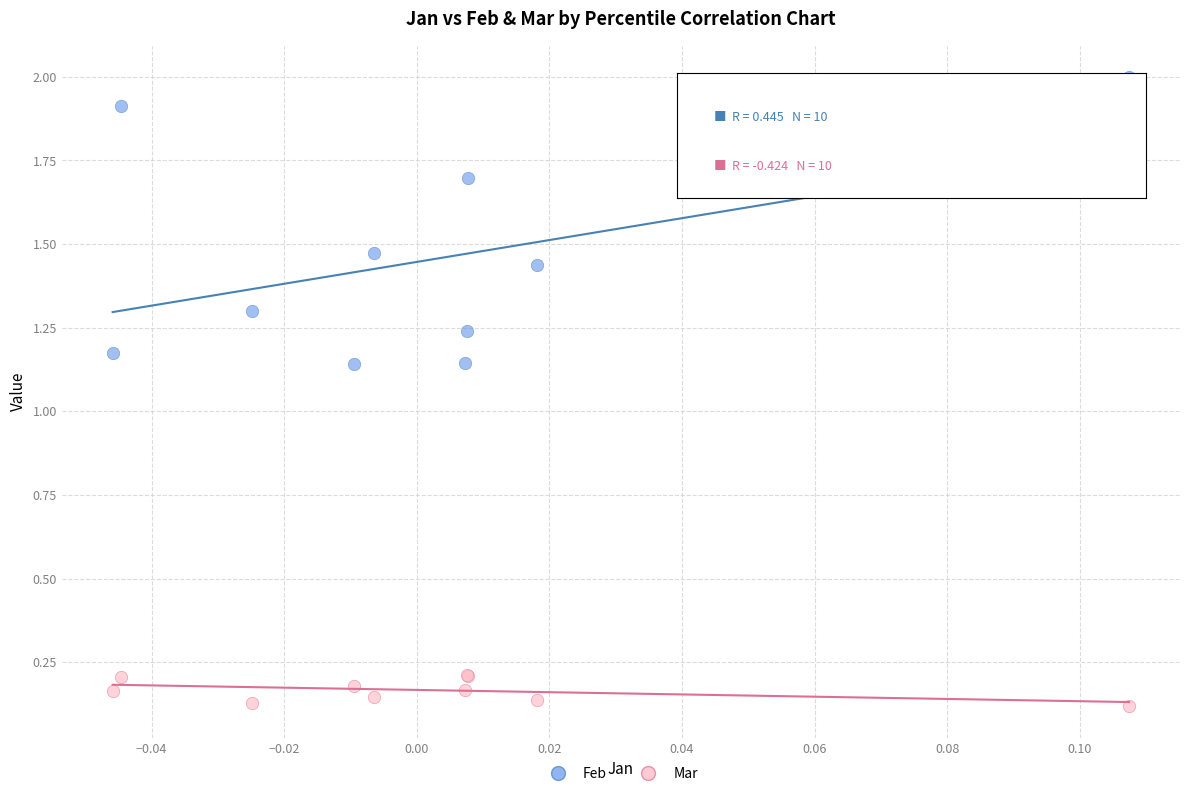

Which series reaches the maximum Y coordinate?

Feb